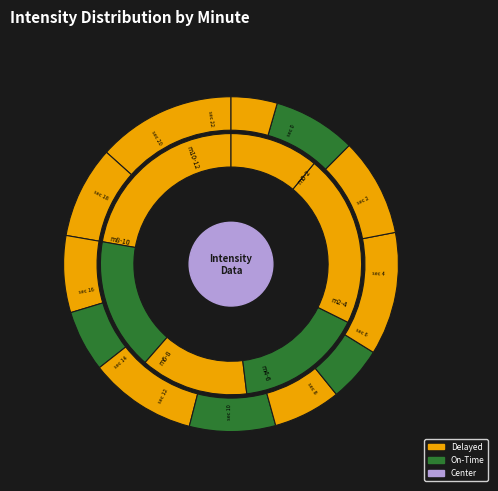

Does any single category account for the majority?

No